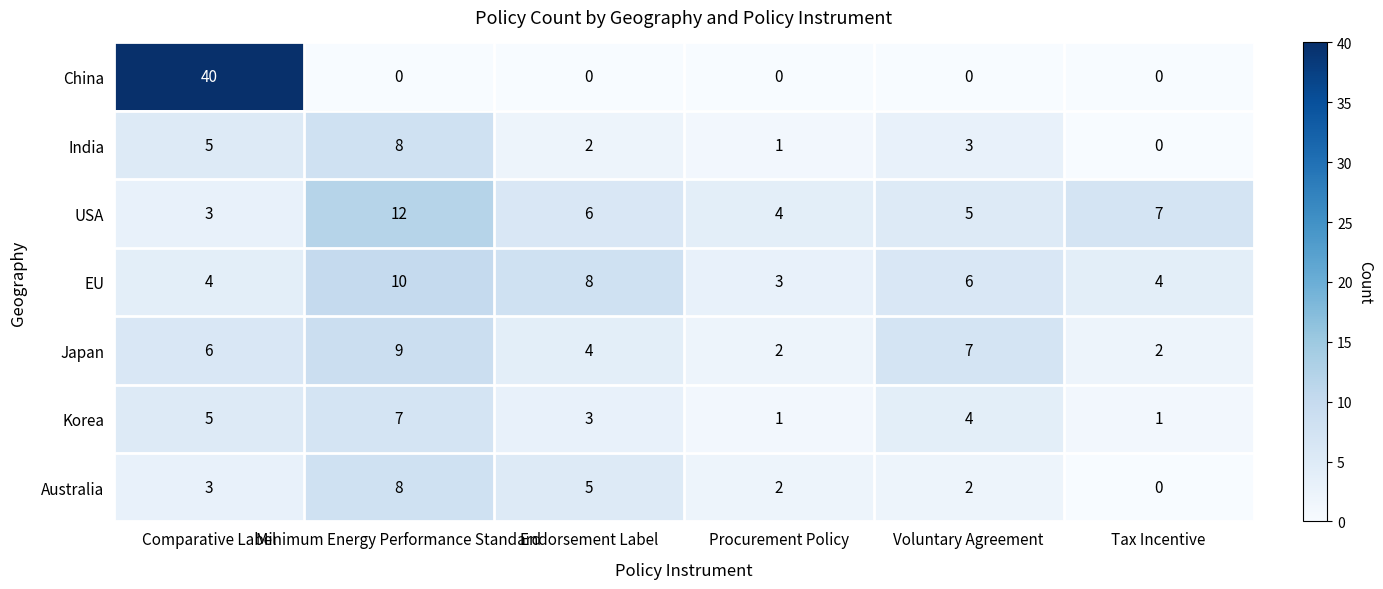

What is the difference between the highest and lowest values at Minimum Energy Performance Standard?

12